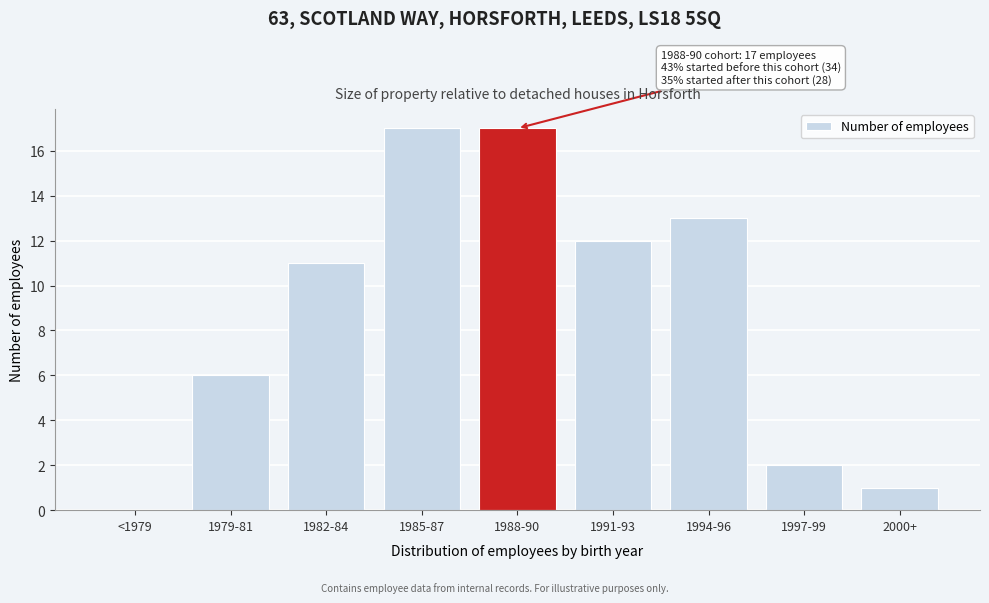

Reading left to right, transcribe all the data shown in this chart.

<1979=0	1979-81=6	1982-84=11	1985-87=17	1988-90=17	1991-93=12	1994-96=13	1997-99=2	2000+=1